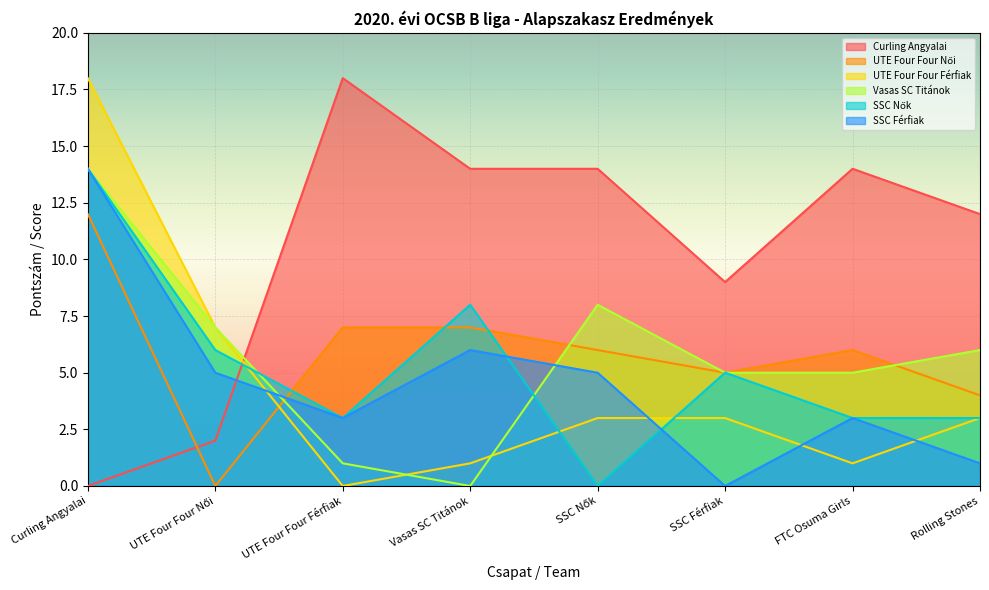

Reading right to left, list all the values displayed in this chart.

Curling Angyalai: 12	14	9	14	14	18	2	0
UTE Four Four Női: 4	6	5	6	7	7	0	12
UTE Four Four Férfiak: 3	1	3	3	1	0	7	18
Vasas SC Titánok: 6	5	5	8	0	1	7	14
SSC Nők: 3	3	5	0	8	3	6	14
SSC Férfiak: 1	3	0	5	6	3	5	14